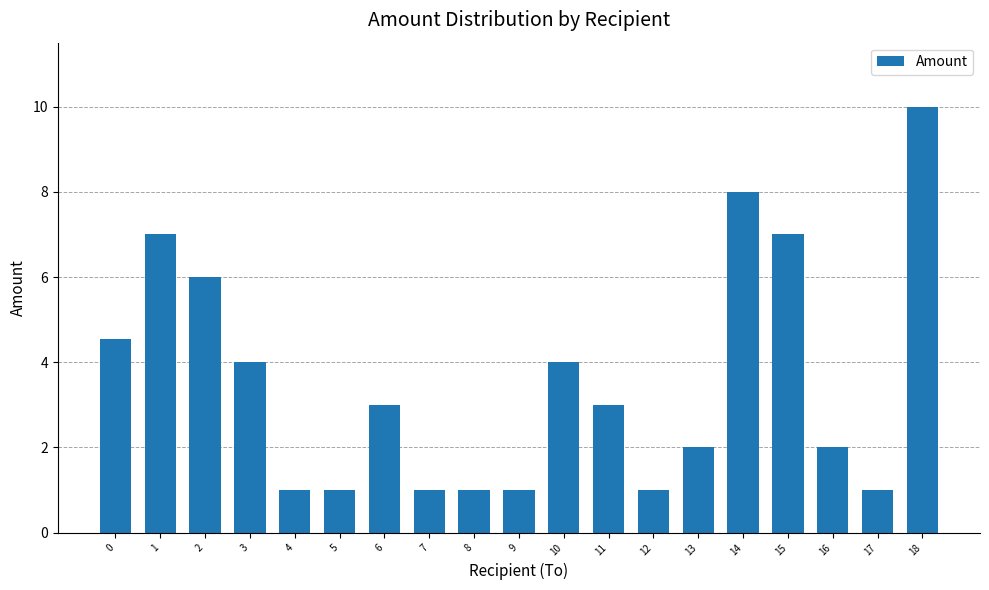

Does the chart contain stacked bars?

No